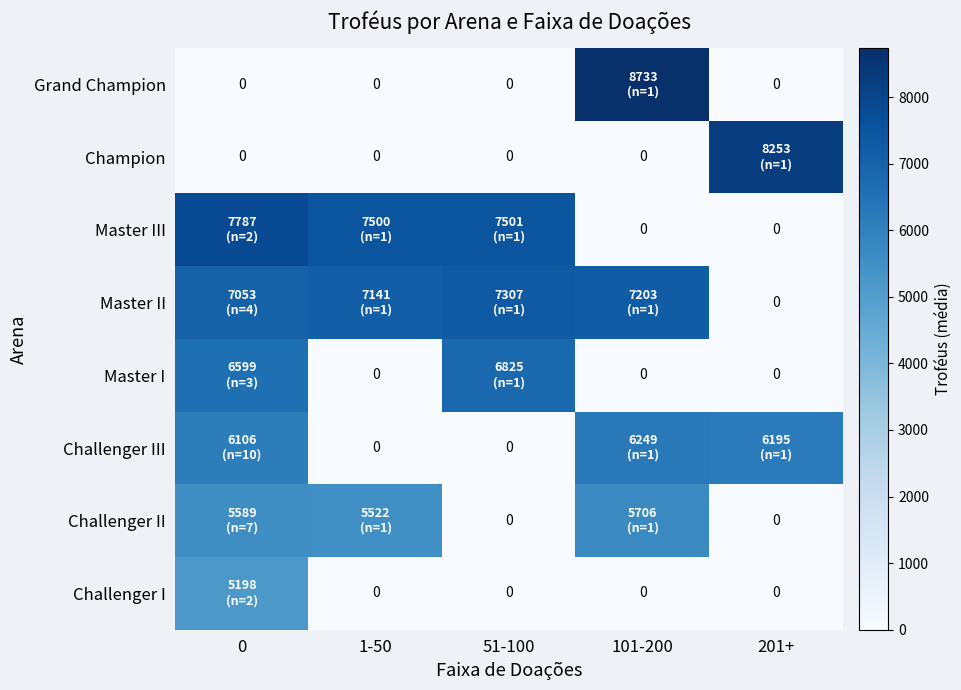

Which series has the largest total across all categories?

Master II